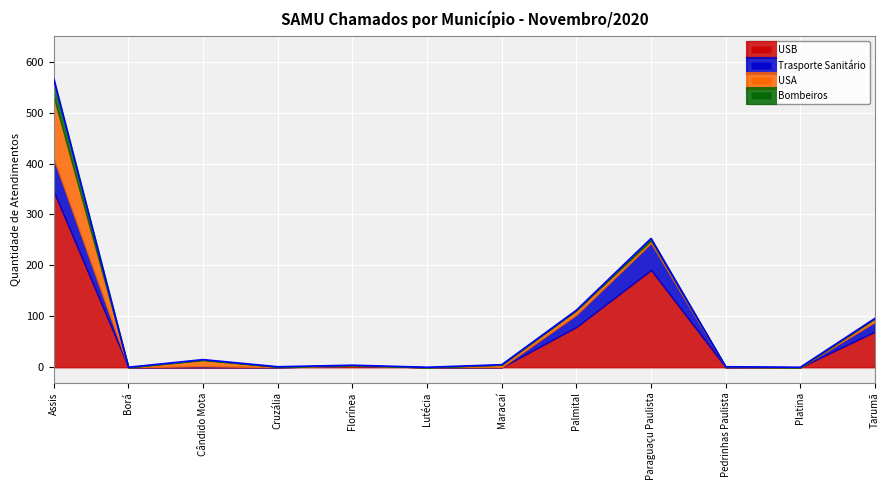

At which category does USA reach its first local peak?

Cândido Mota